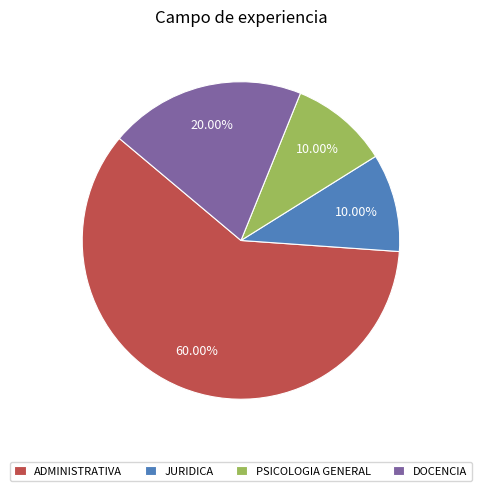

How many segments does this pie chart have?

4